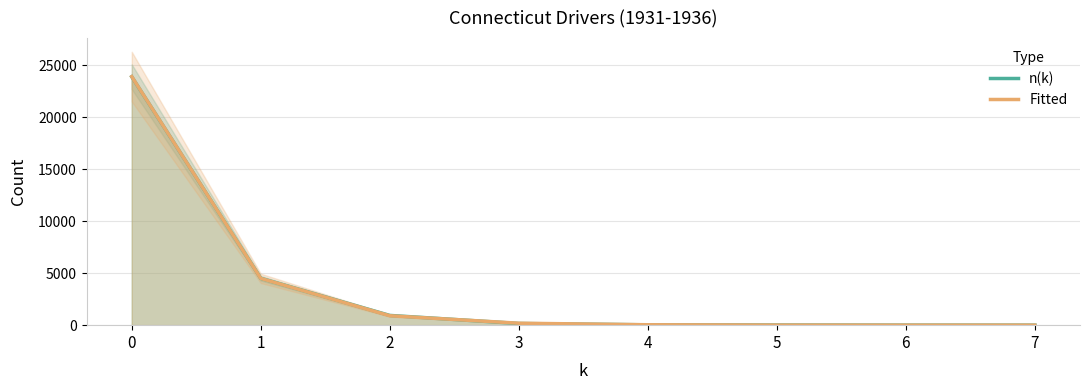

What is the highest value of the n(k) series?

23881.0